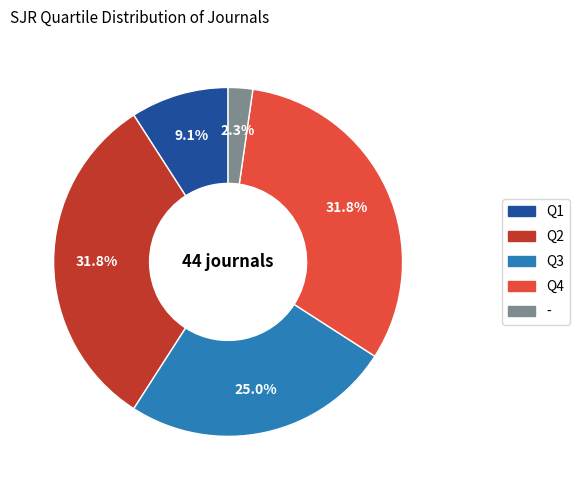

Is - the majority of the pie?

No